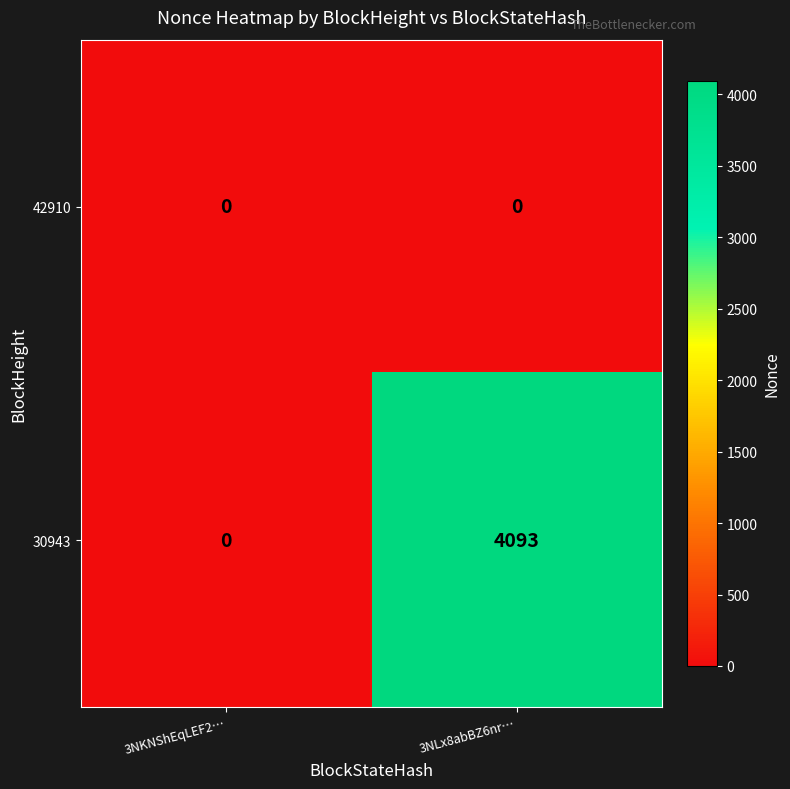

What is the maximum value shown in the chart?

4093